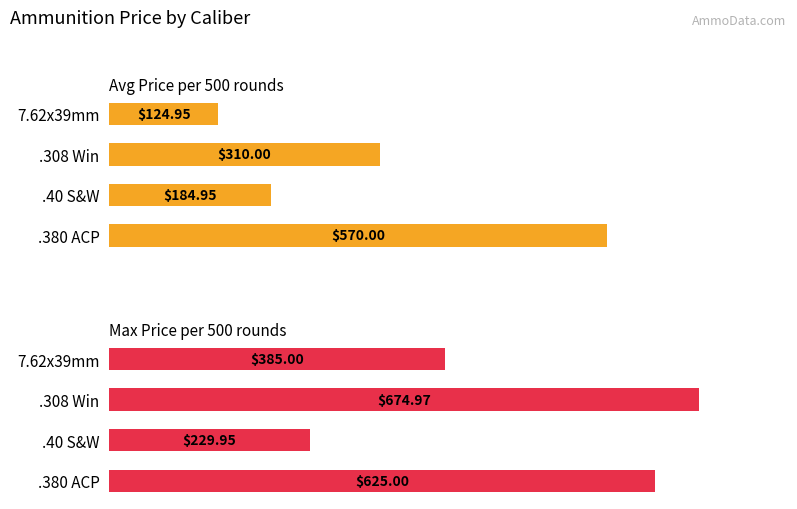

Which series has the largest total across all categories?

Max Price per 500 rounds